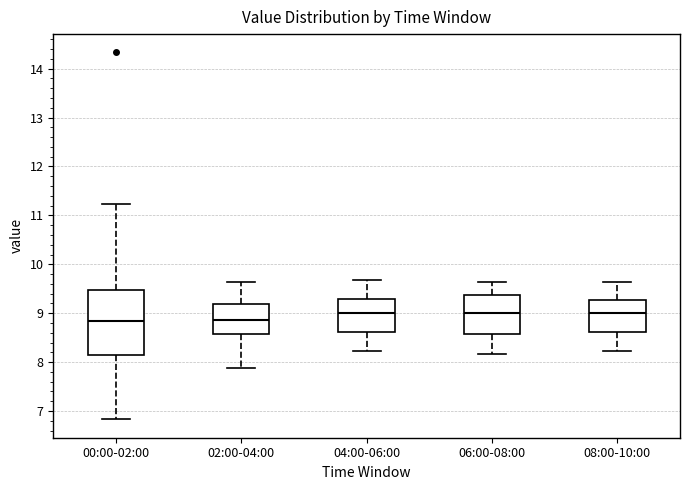

Comparing the boxes themselves (not the whiskers), which one is the tallest?

00:00-02:00